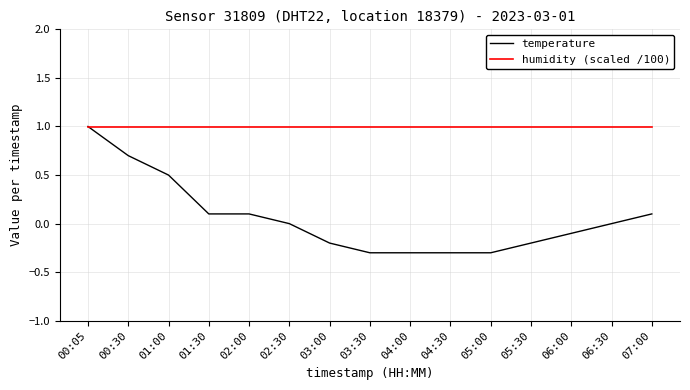

Reading right to left, transcribe all the data shown in this chart.

temperature: 07:00=0.1	06:30=0.0	06:00=-0.1	05:30=-0.2	05:00=-0.3	04:30=-0.3	04:00=-0.3	03:30=-0.3	03:00=-0.2	02:30=0.0	02:00=0.1	01:30=0.1	01:00=0.5	00:30=0.7	00:05=1.0
humidity (scaled /100): 07:00=1.0	06:30=1.0	06:00=1.0	05:30=1.0	05:00=1.0	04:30=1.0	04:00=1.0	03:30=1.0	03:00=1.0	02:30=1.0	02:00=1.0	01:30=1.0	01:00=1.0	00:30=1.0	00:05=1.0